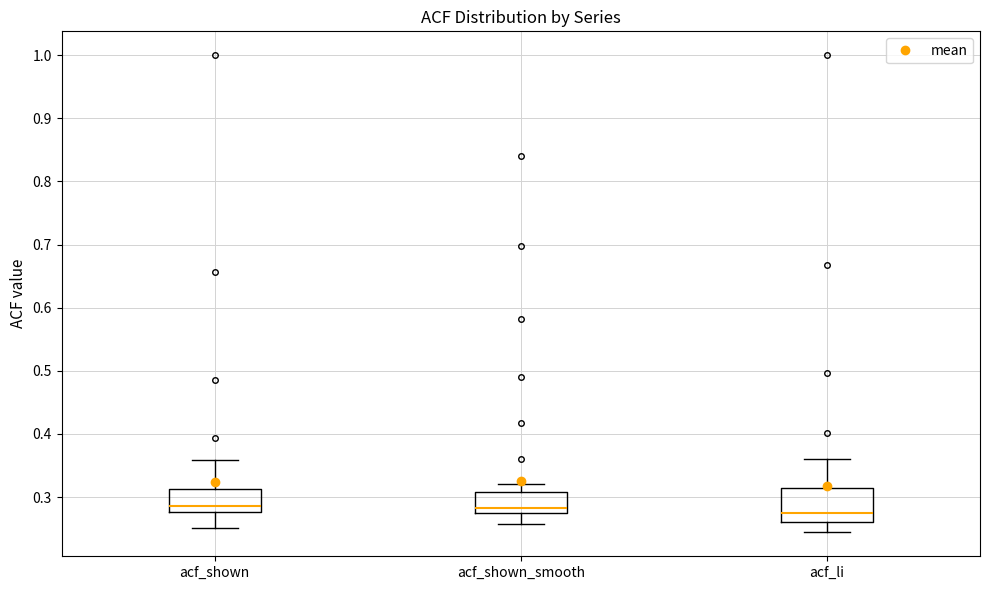

Reading left to right, transcribe this box plot: for each box, give where its median line is, the range the box spans, and where its two whiskers end, as read against the y-axis. The values are not printed on the chart, so give them approximately, as read against the axis.

acf_shown: median 0.29, box 0.28 to 0.31, whiskers 0.25 to 0.36
acf_shown_smooth: median 0.28, box 0.27 to 0.31, whiskers 0.26 to 0.32
acf_li: median 0.27, box 0.26 to 0.31, whiskers 0.24 to 0.36